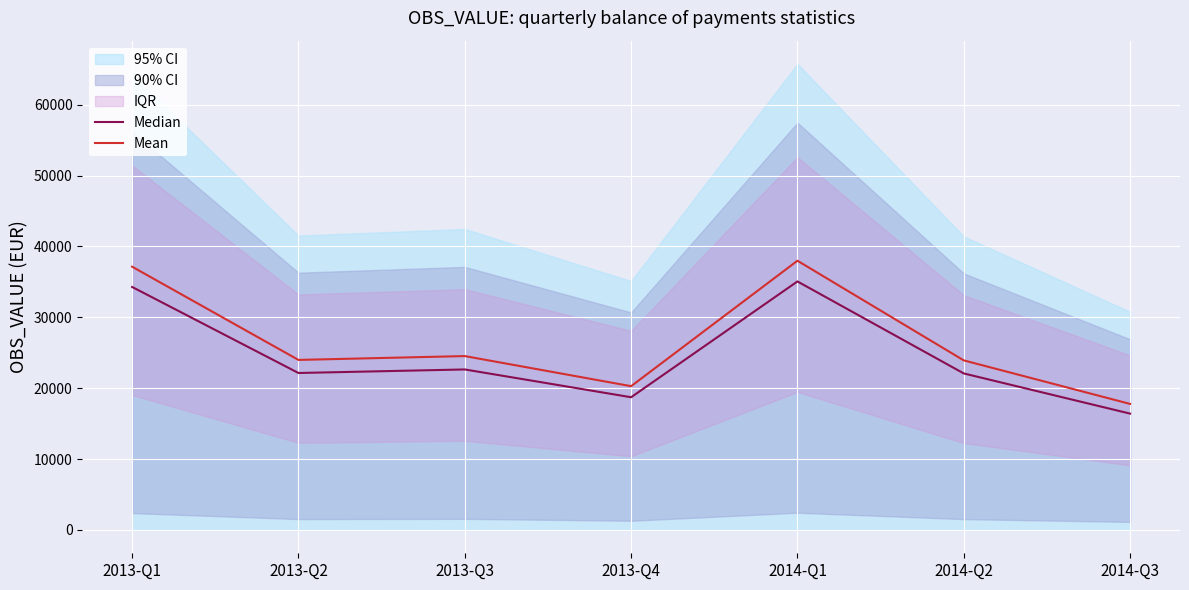

Reading left to right, list all the values displayed in this chart.

Median: 2013-Q1=34280.2	2013-Q2=22144.1	2013-Q3=22644.0	2013-Q4=18723.4	2014-Q1=35059.4	2014-Q2=22081.0	2014-Q3=16413.6
Mean: 2013-Q1=37136.9	2013-Q2=23989.4	2013-Q3=24531.0	2013-Q4=20283.7	2014-Q1=37981.0	2014-Q2=23921.1	2014-Q3=17781.4